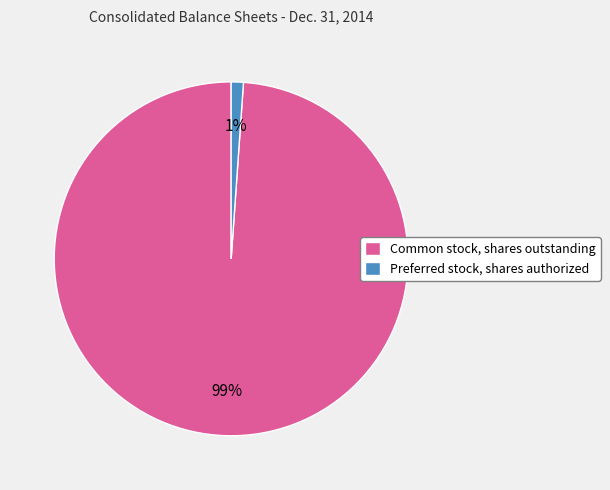

Is Common stock, shares outstanding the majority of the pie?

Yes